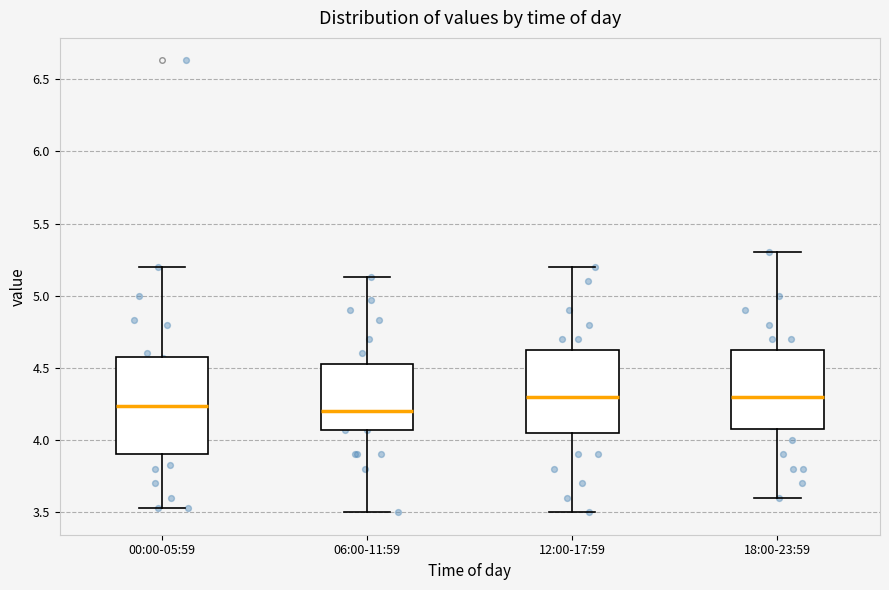

Comparing the boxes themselves (not the whiskers), which one is the tallest?

00:00-05:59